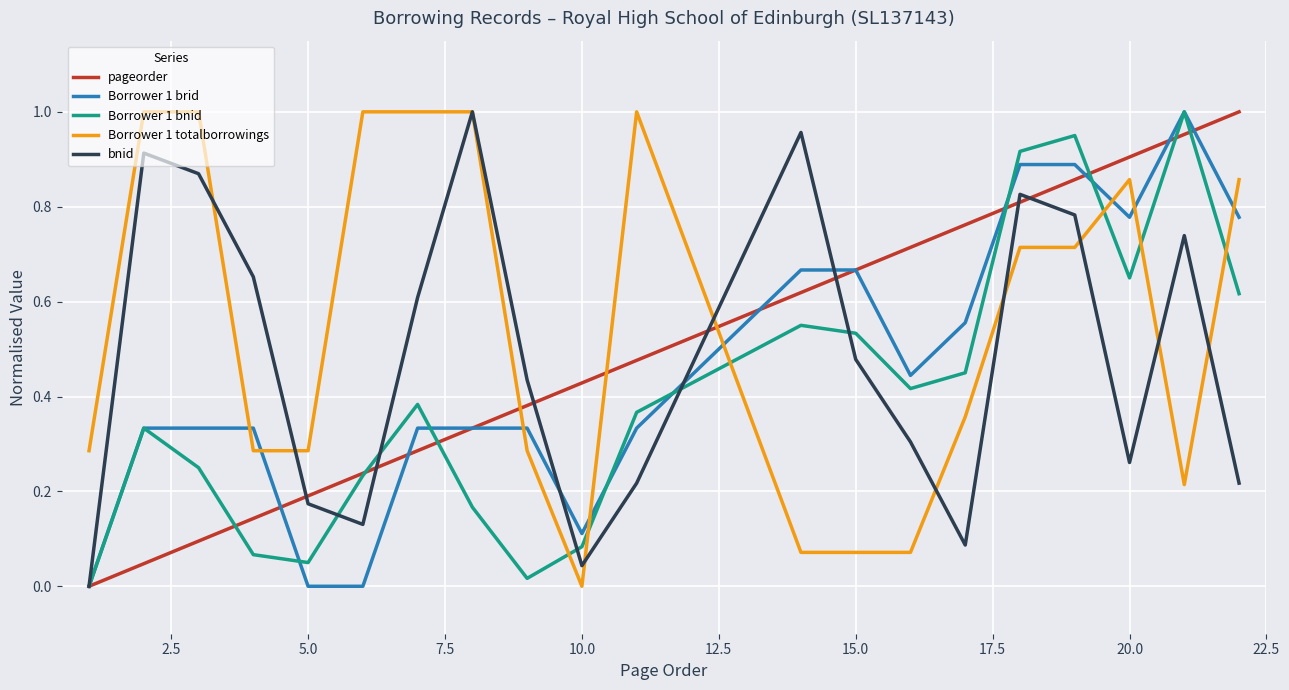

Which series has the largest total across all categories?

Borrower 1 totalborrowings